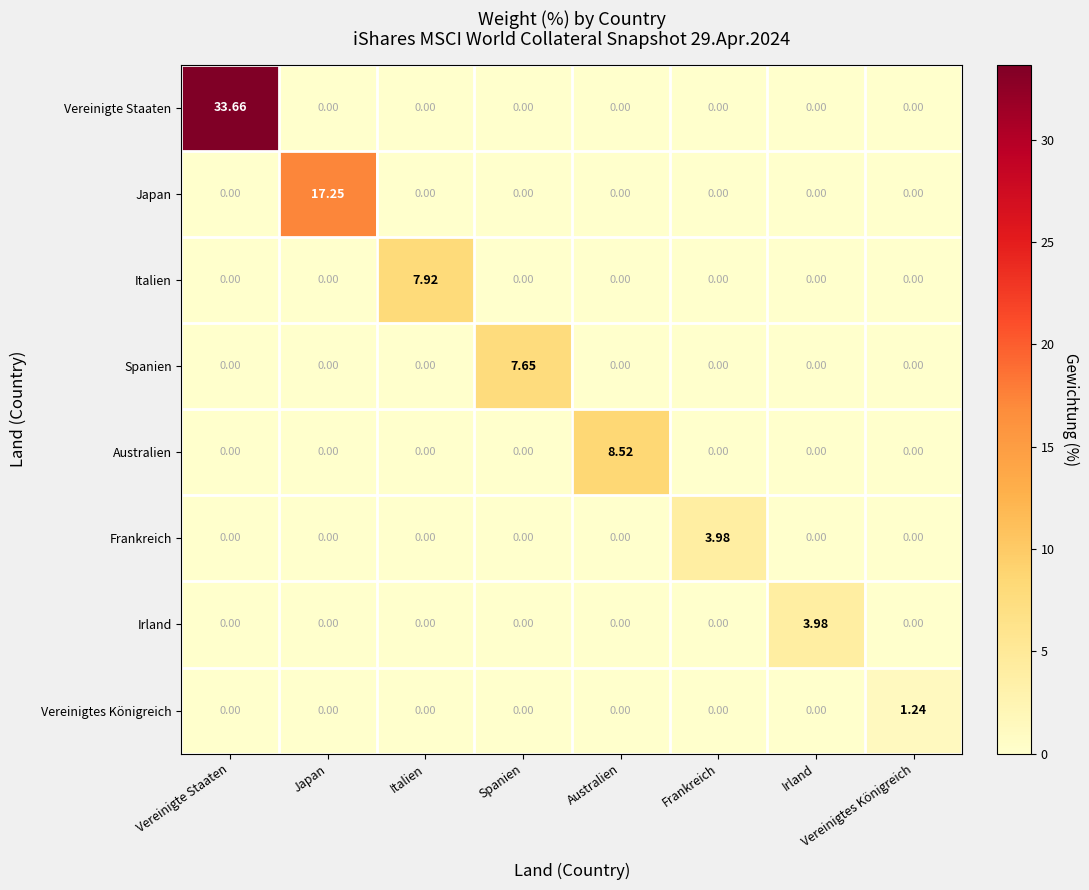

Which category has the highest value in the Vereinigtes Königreich series?

Vereinigtes Königreich